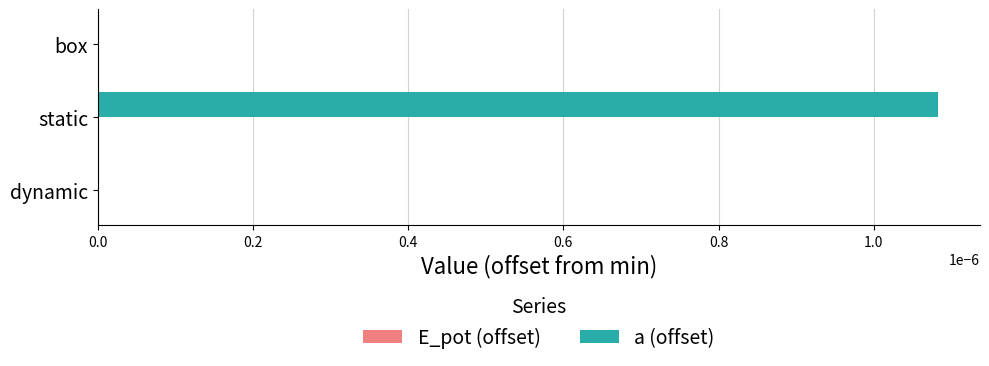

At which category does the chart reach its peak across all series?

static